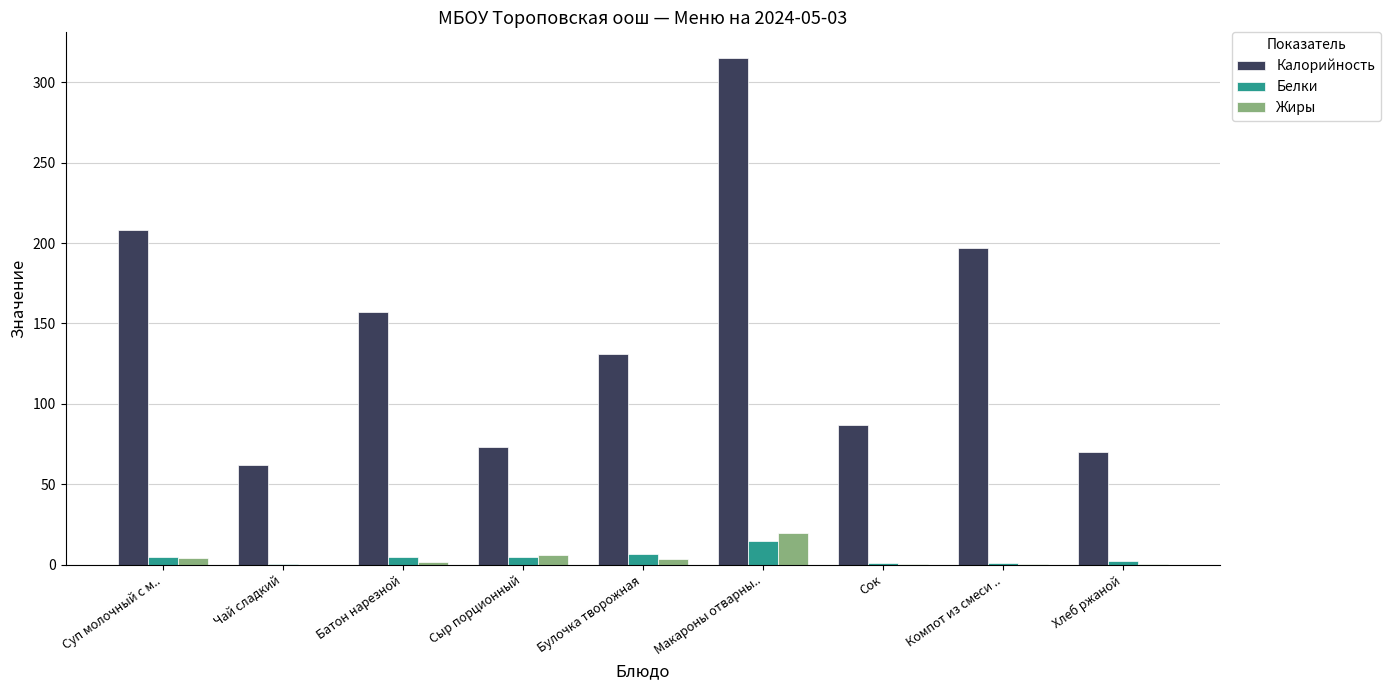

Which series changed the most between Суп молочный с м.. and Батон нарезной?

Калорийность